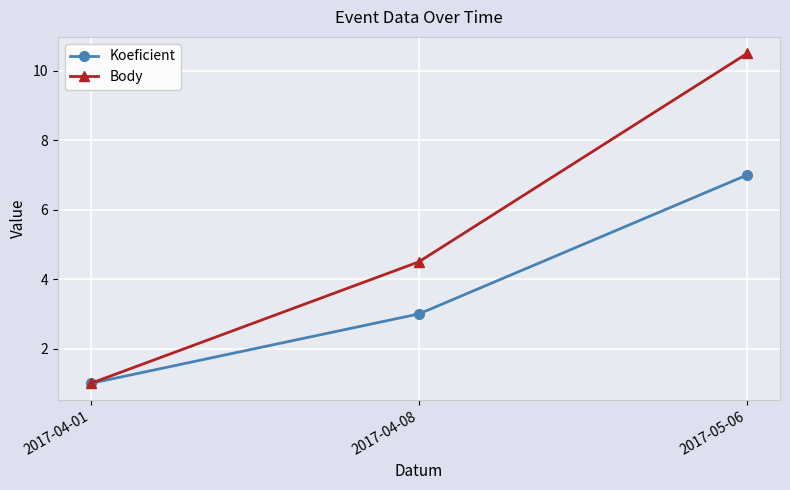

Reading left to right, extract all data points from this chart.

Koeficient: 1.0	3.0	7.0
Body: 1.0	4.5	10.5